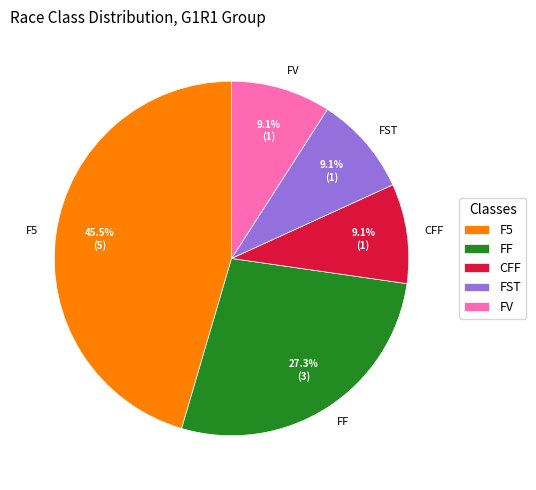

What portion of the pie excludes FF?

72.7%